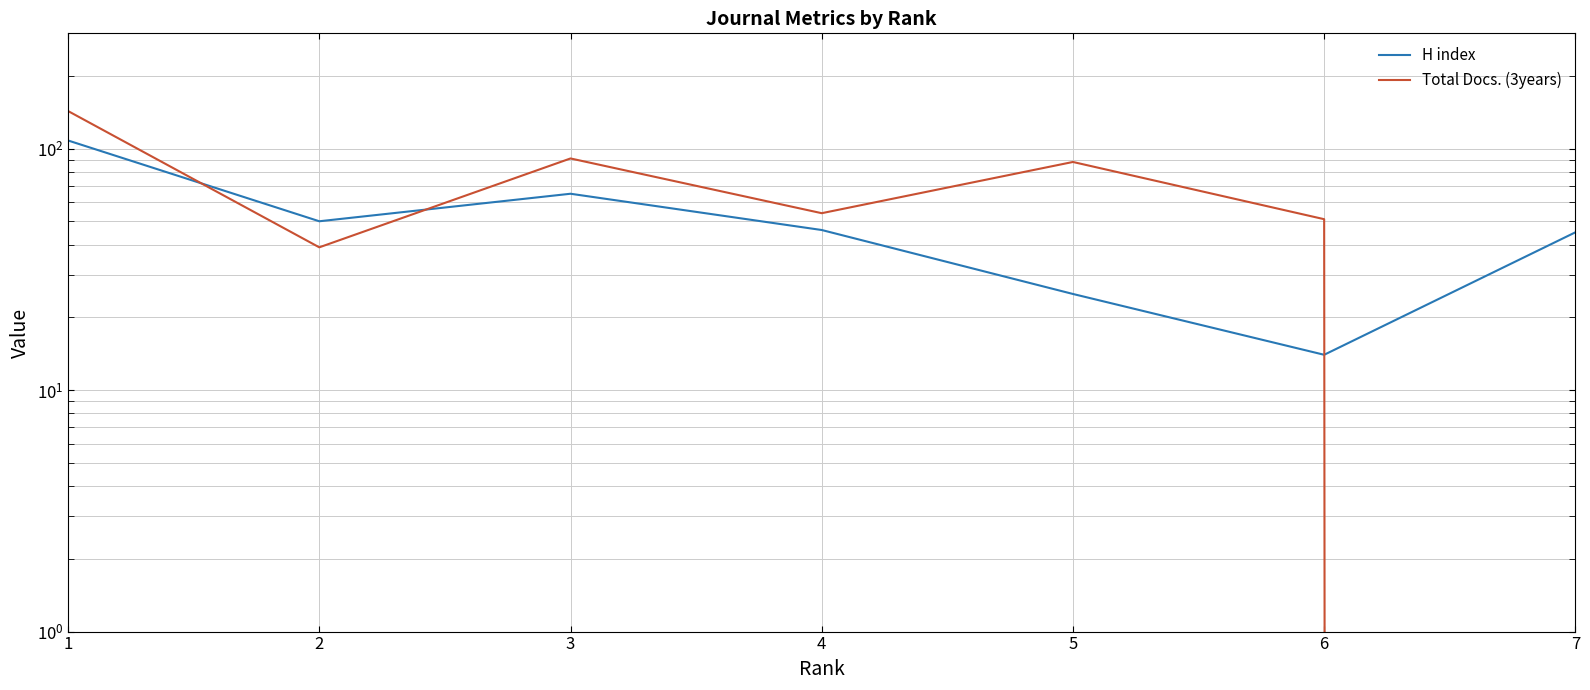

Reading left to right, transcribe all the data shown in this chart.

H index: 108	50	65	46	25	14	45
Total Docs. (3years): 143	39	91	54	88	51	0